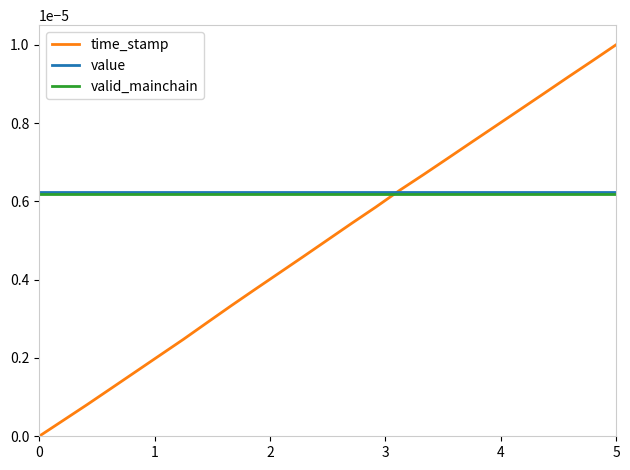

Which series has the widest spread of values?

time_stamp